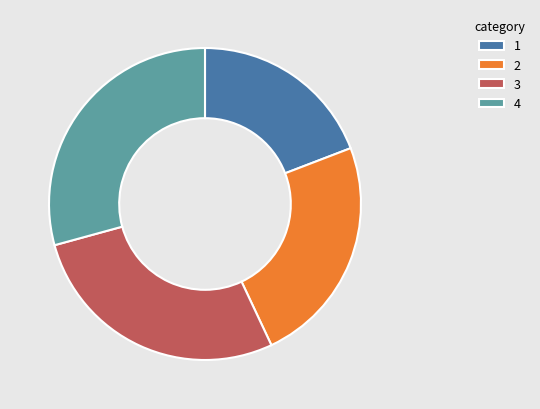

Rank the categories by value from highest to lowest.

4, 3, 2, 1